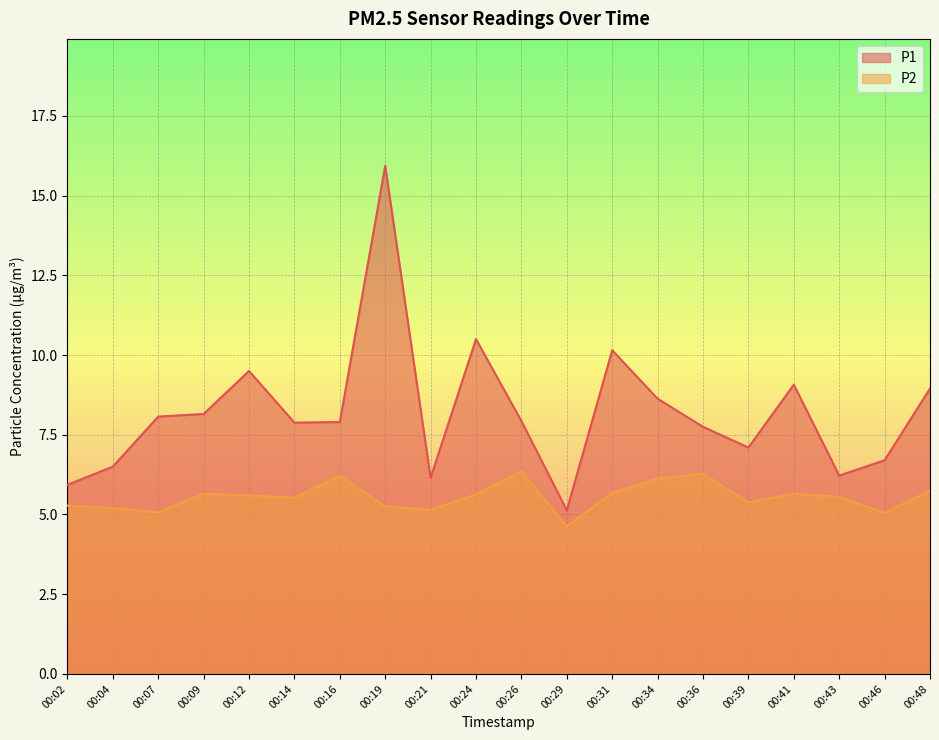

True or false: P1 has more than 1 interior local peaks.

True